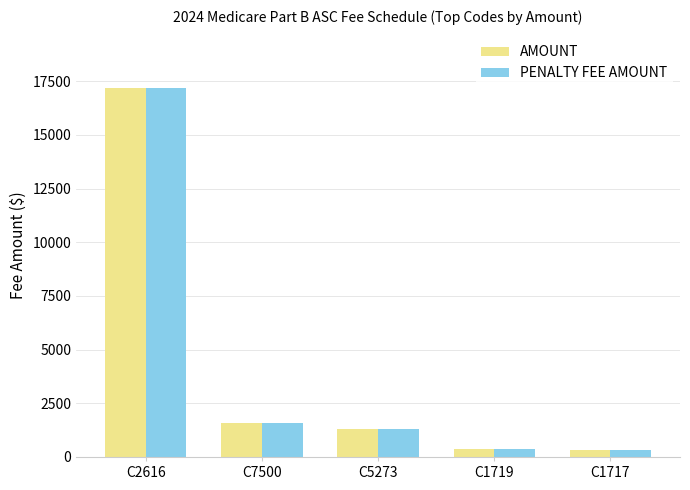

At which category is the sum across all series the highest?

C2616